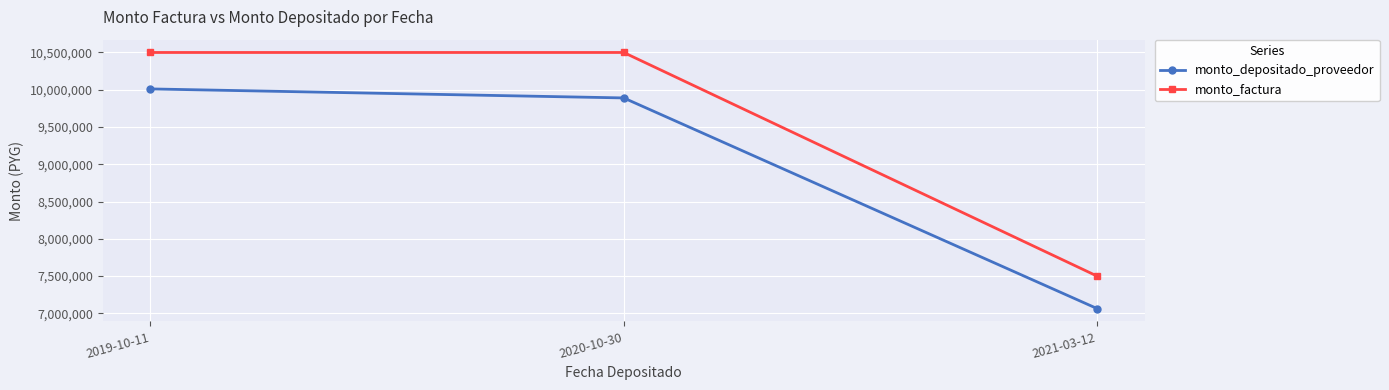

Which category has the lowest value in the monto_depositado_proveedor series?

2021-03-12